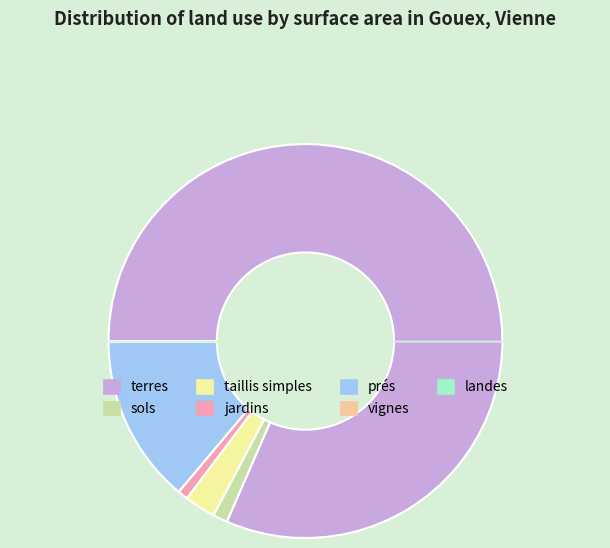

Is it true that jardins is 11% of the pie?

False